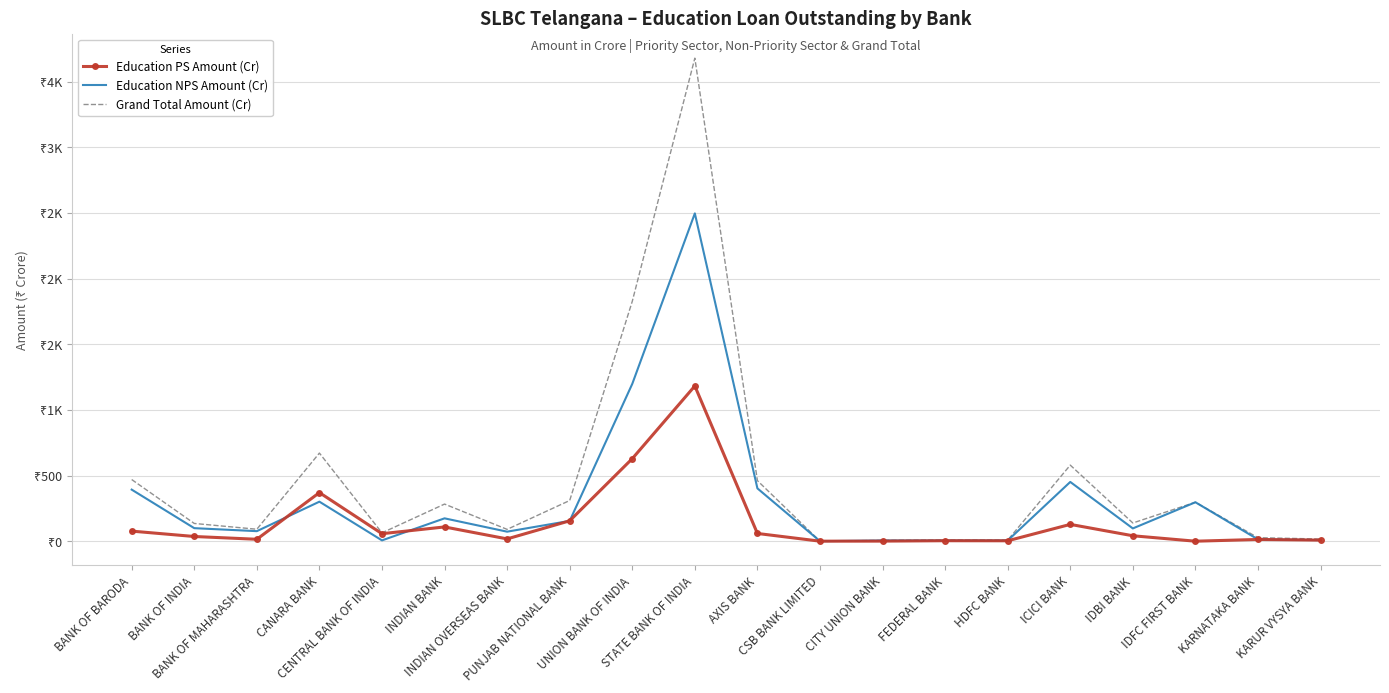

What is the difference between the maximum and minimum values in the Education NPS Amount (Cr) series?

2497.5